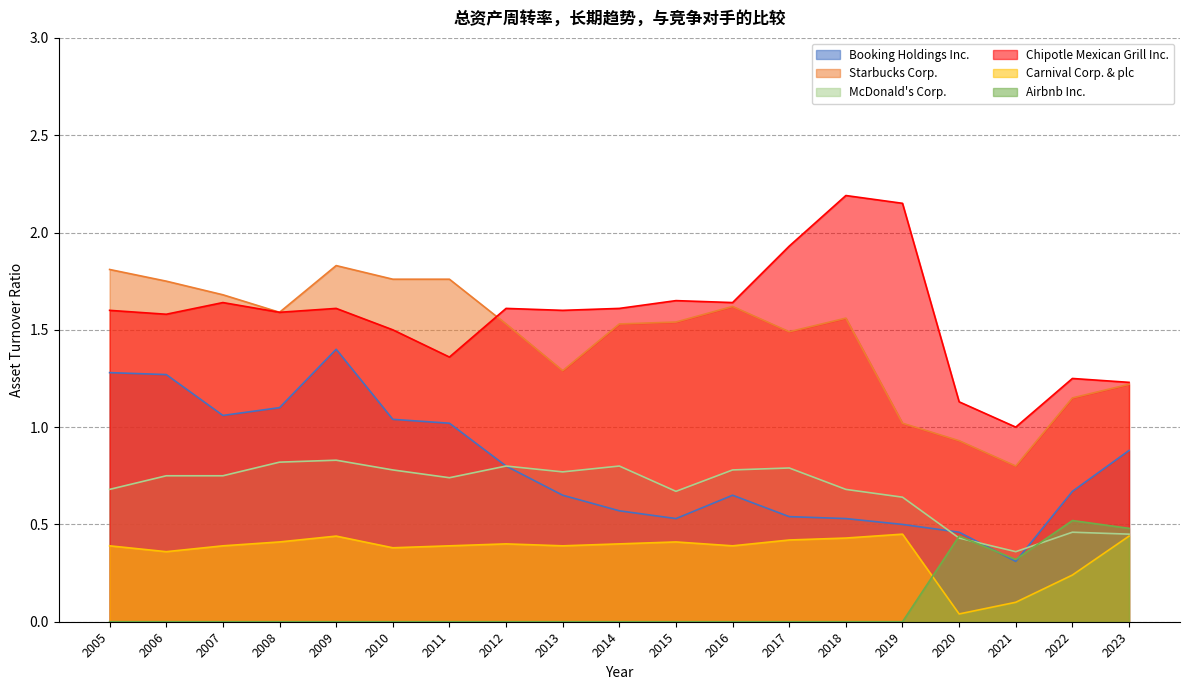

Which series changed the most between 2008 and 2020?

Starbucks Corp.